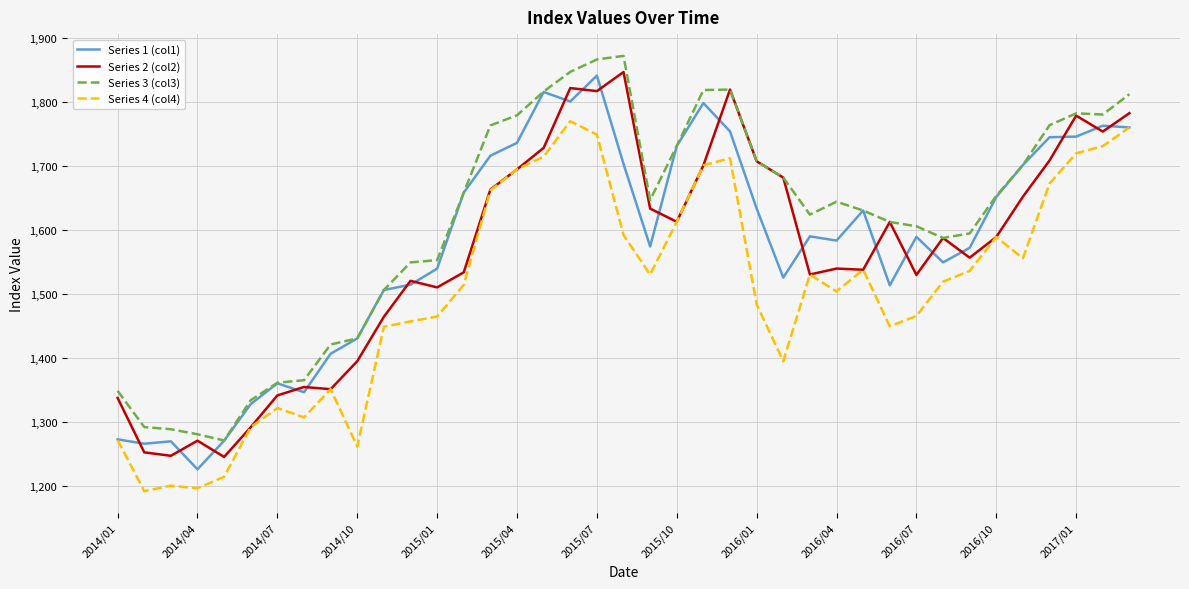

What is the average value of the Series 1 (col1) series?

1574.4